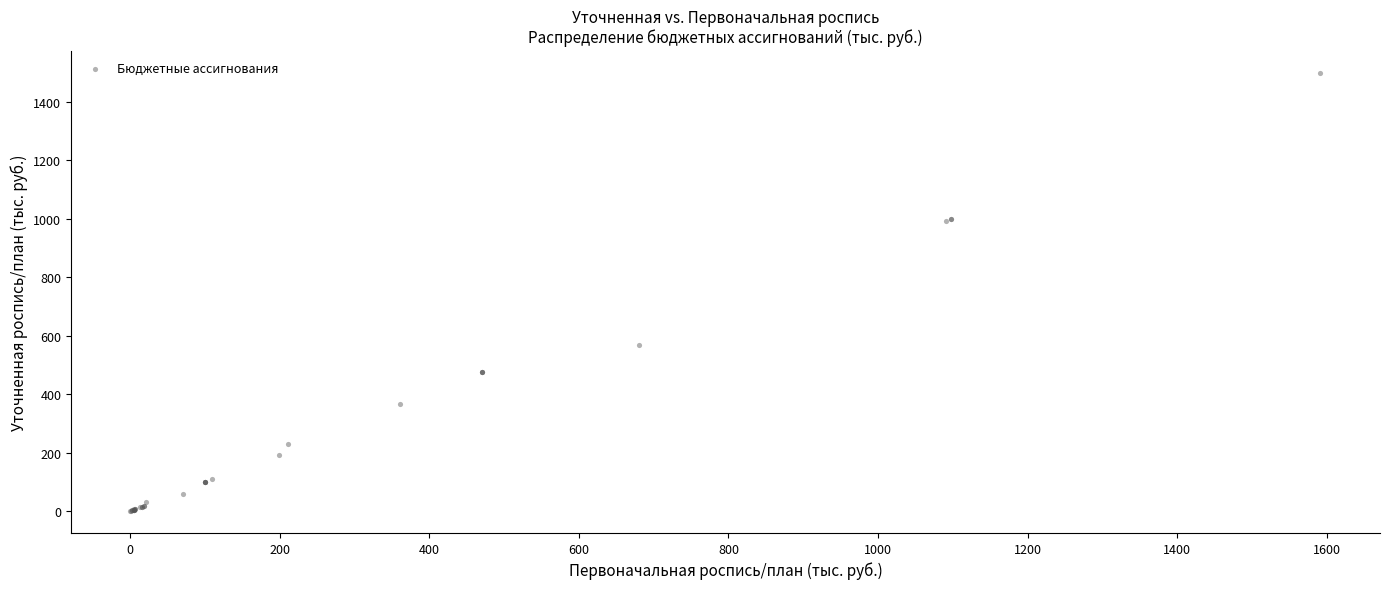

What Y value in the scatter plot is closest to 749?

569.3